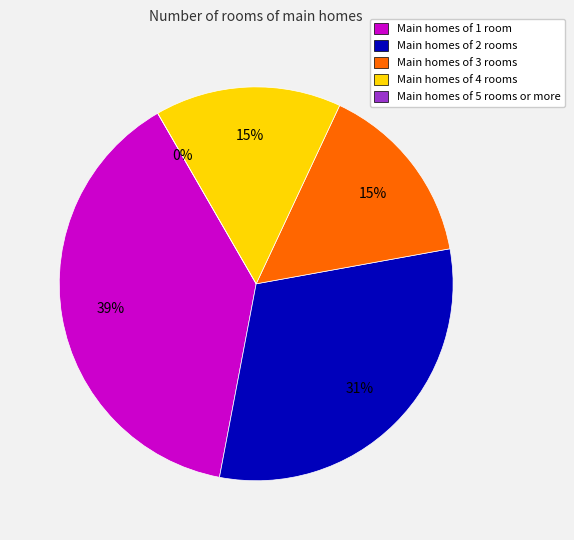

What portion of the pie excludes 48?

88.8%